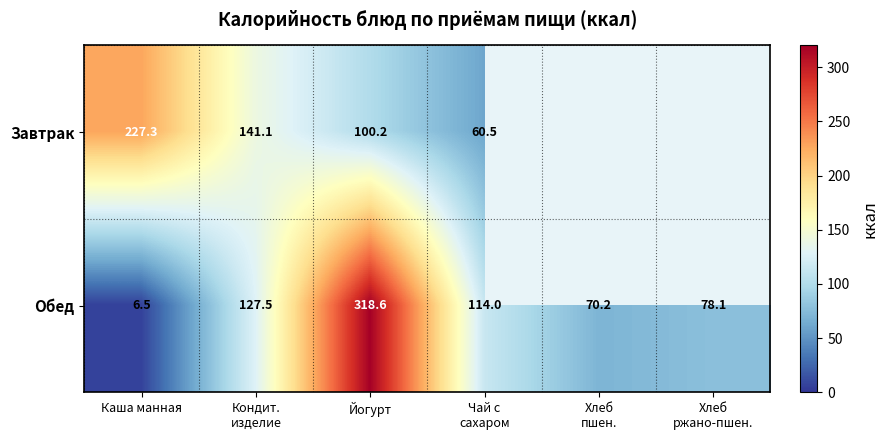

Rank the series at Каша манная from highest to lowest value.

Завтрак, Обед